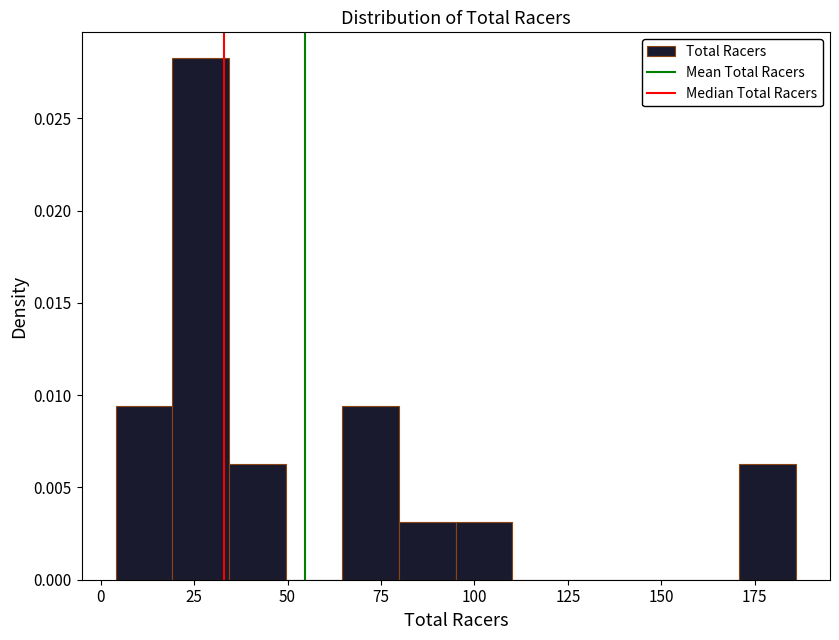

Around what value on the x-axis is the tallest bar? Give the approximate position of its centre, as read against the axis.

25